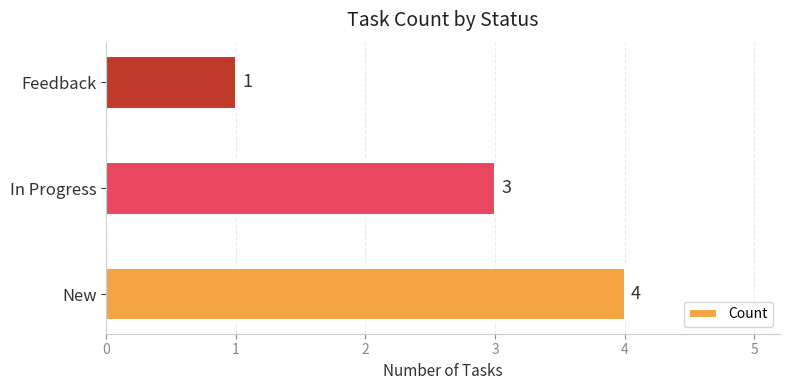

How many data points does each series have?

3